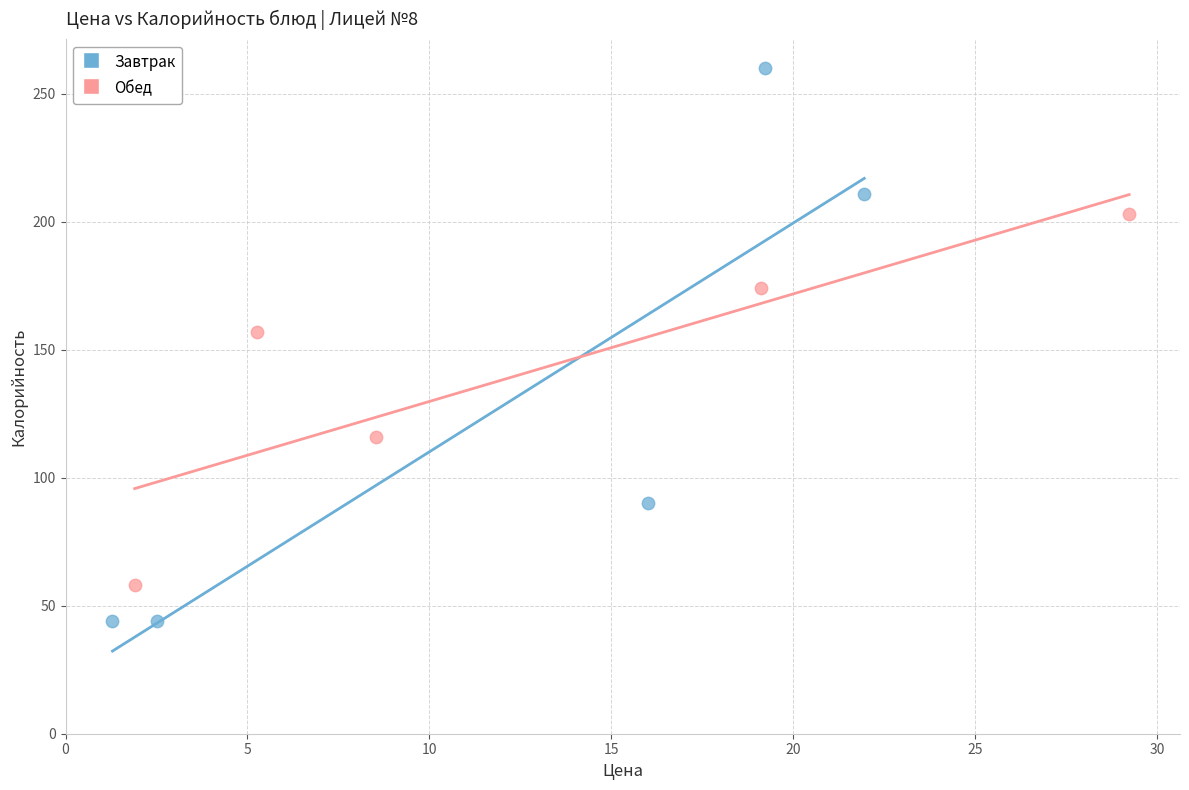

Which series has the widest spread of Y values?

Завтрак